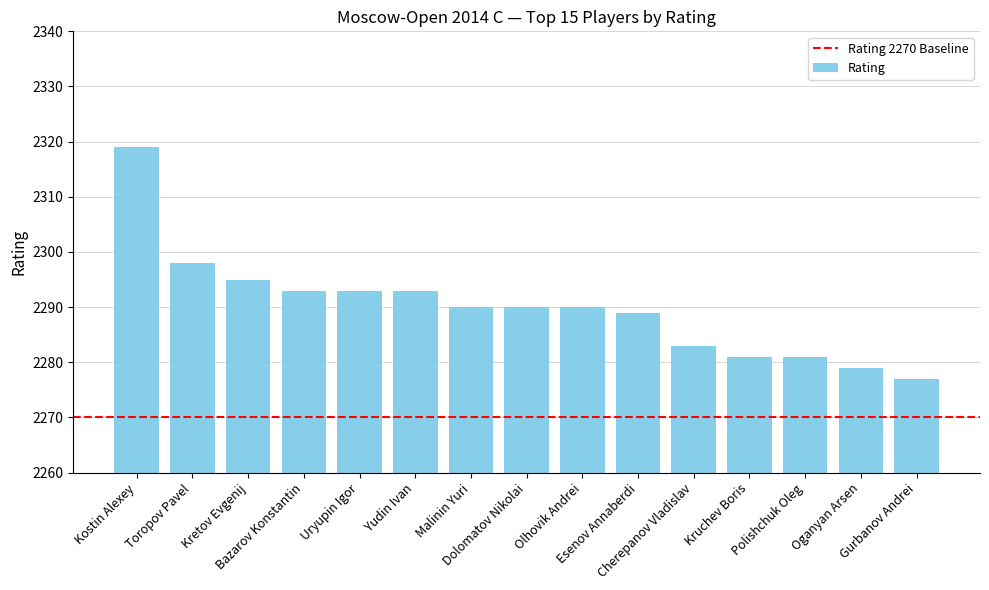

What position from the left is Gurbanov Andrei?

15